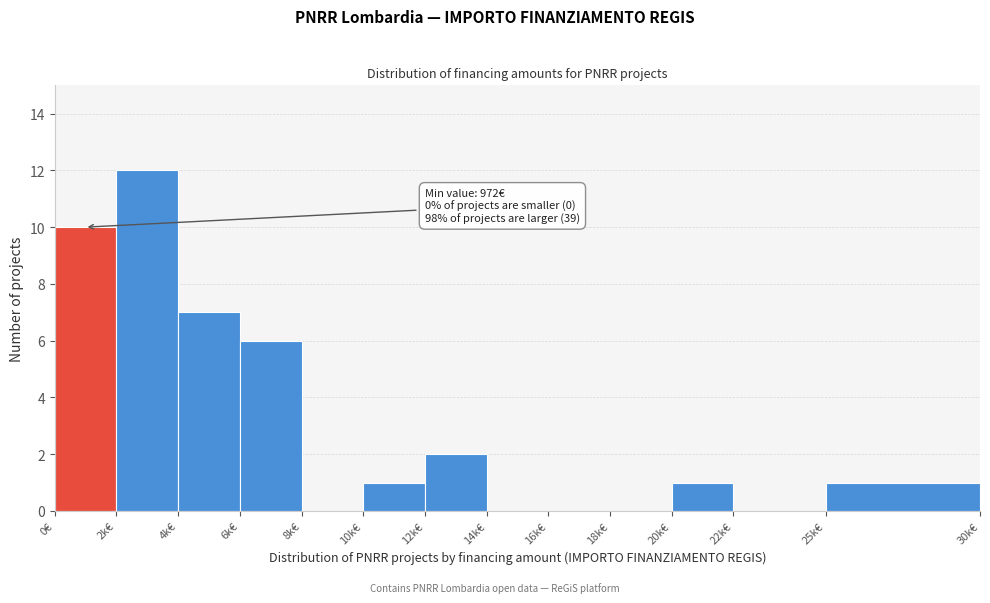

Reading left to right, extract all data points from this chart.

0€=10	2k€=12	4k€=7	6k€=6	8k€=0	10k€=1	12k€=2	14k€=0	16k€=0	18k€=0	20k€=1	22k€=0	25k€=1